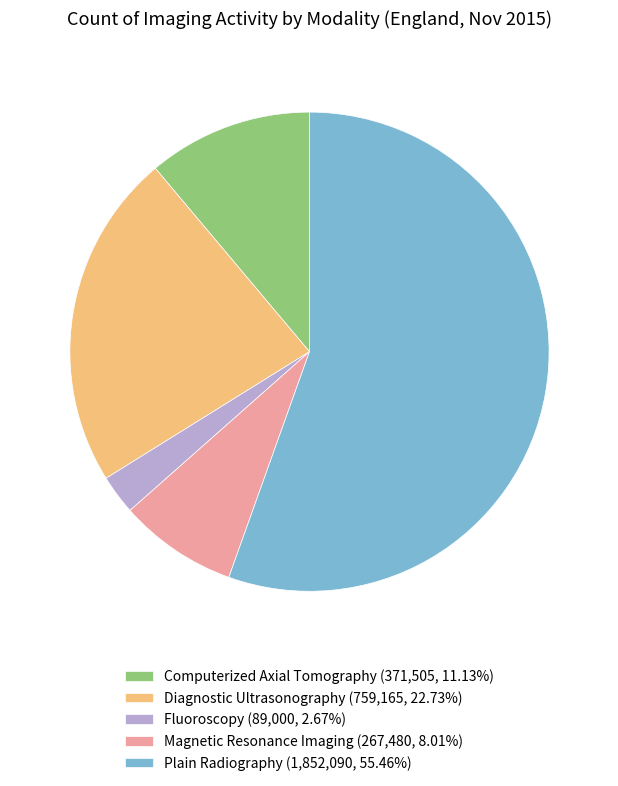

Do Plain Radiography (1,852,090, 55.46%) and Computerized Axial Tomography (371,505, 11.13%) together represent more than half of the pie?

Yes